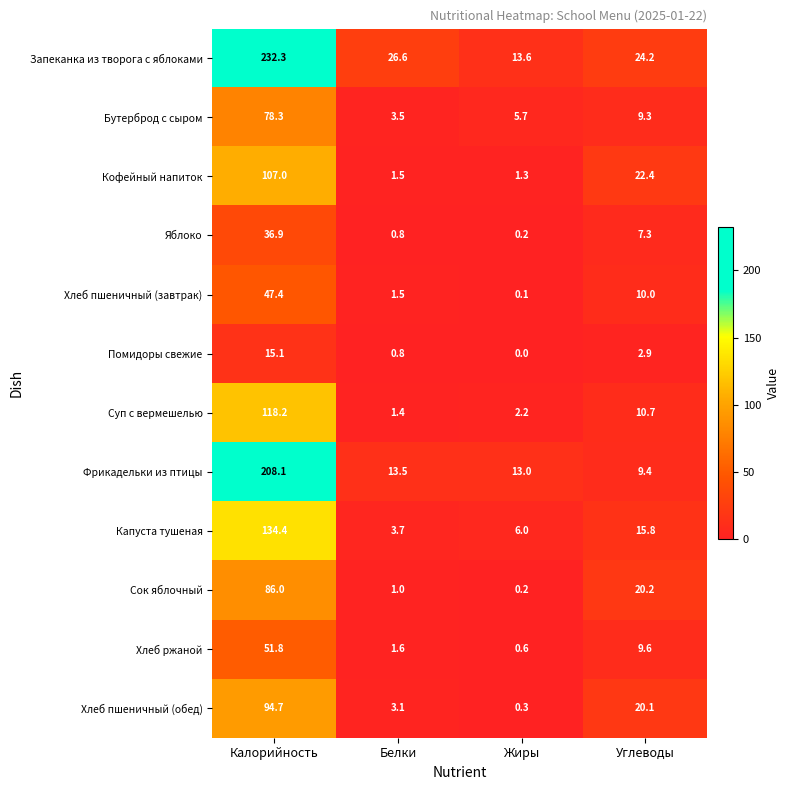

What is the difference between the highest and lowest values at Белки?

25.8